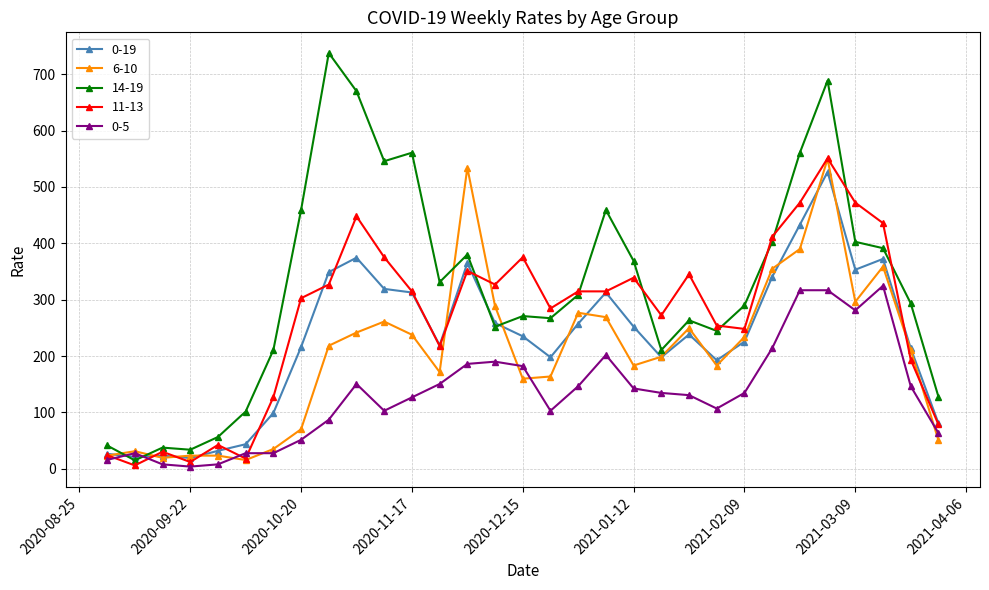

Which series has the largest total across all categories?

14-19